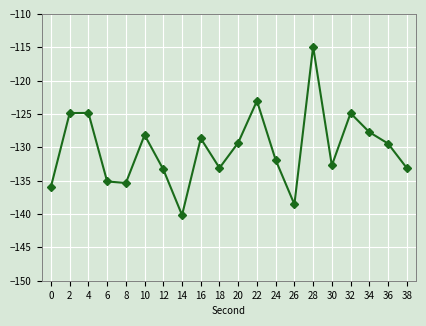

What is the maximum value shown in the chart?

-114.9